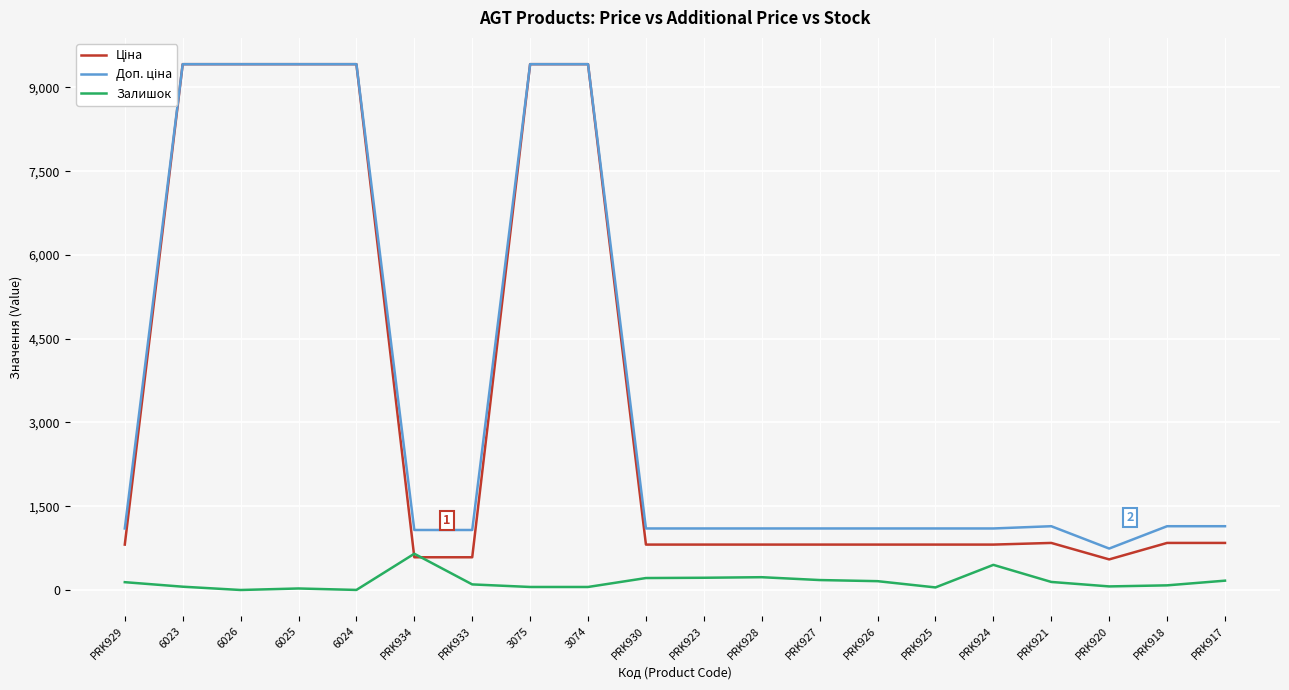

Reading right to left, transcribe all the data shown in this chart.

Ціна: PRK917=842.8	PRK918=842.8	PRK920=547.8	PRK921=842.8	PRK924=813.0	PRK925=813.0	PRK926=813.0	PRK927=813.0	PRK928=813.0	PRK923=813.0	PRK930=813.0	3074=9416.9	3075=9416.9	PRK933=586.0	PRK934=586.0	6024=9416.9	6025=9416.9	6026=9416.9	6023=9416.9	PRK929=813.0
Доп. ціна: PRK917=1142.1	PRK918=1142.1	PRK920=742.0	PRK921=1142.1	PRK924=1101.8	PRK925=1101.8	PRK926=1101.8	PRK927=1101.8	PRK928=1101.8	PRK923=1101.8	PRK930=1101.8	3074=9416.9	3075=9416.9	PRK933=1074.5	PRK934=1074.5	6024=9416.9	6025=9416.9	6026=9416.9	6023=9416.9	PRK929=1101.8
Залишок: PRK917=167.0	PRK918=83.0	PRK920=64.0	PRK921=144.0	PRK924=450.0	PRK925=46.0	PRK926=158.0	PRK927=178.0	PRK928=229.0	PRK923=219.0	PRK930=214.0	3074=54.0	3075=54.0	PRK933=100.0	PRK934=649.0	6024=1.0	6025=27.0	6026=0.0	6023=59.0	PRK929=140.0